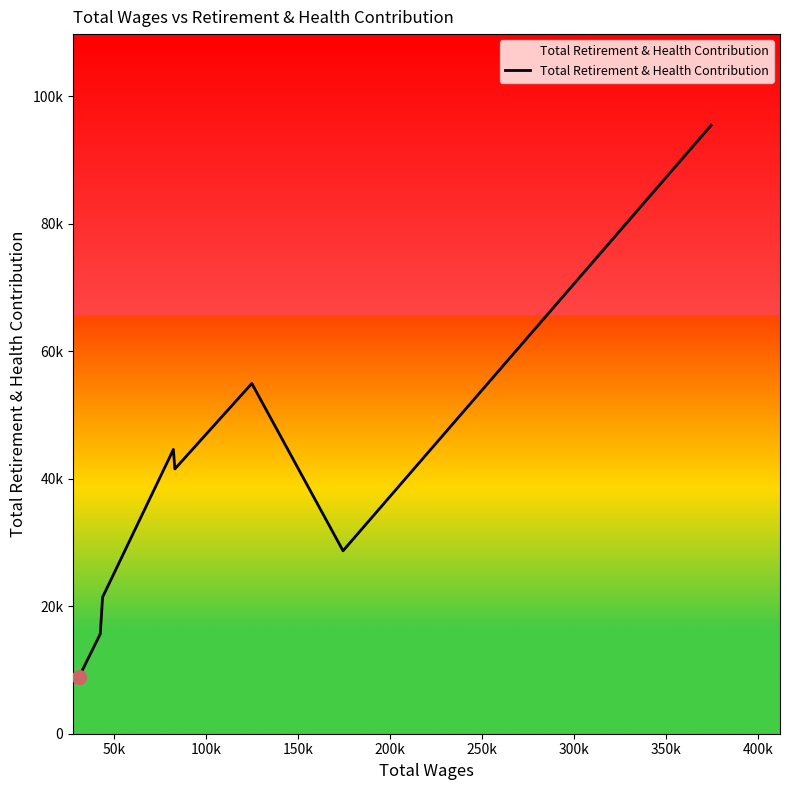

What is the label of the 7th point from the right?

50k